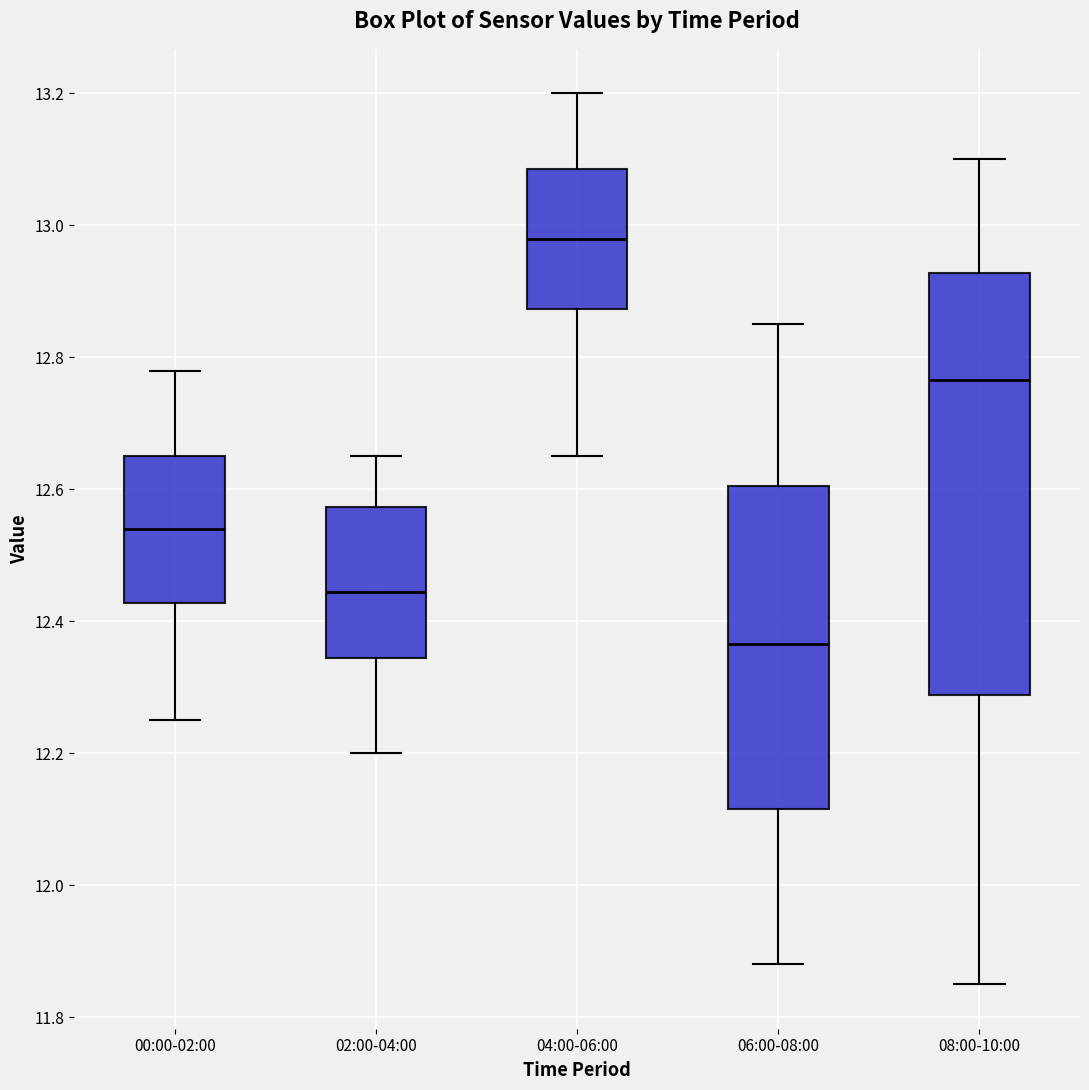

Which box is the tallest, from its lower edge to its upper edge?

08:00-10:00